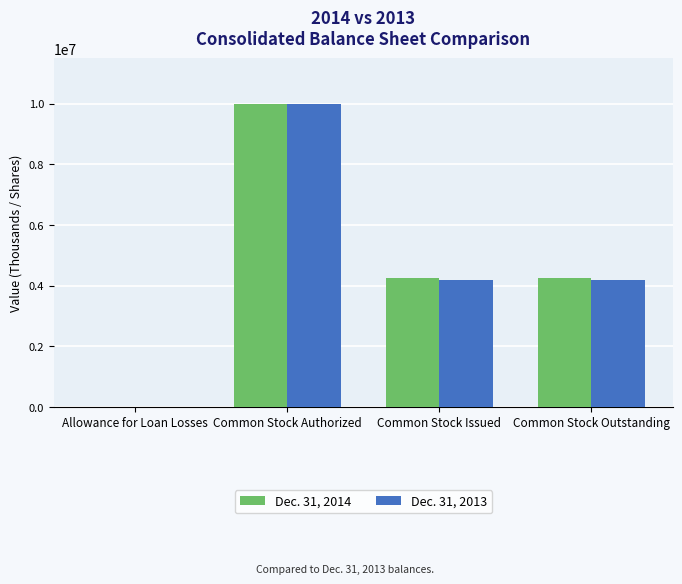

What is the sum of the Dec. 31, 2014 values at Common Stock Authorized and Common Stock Issued?

14259306